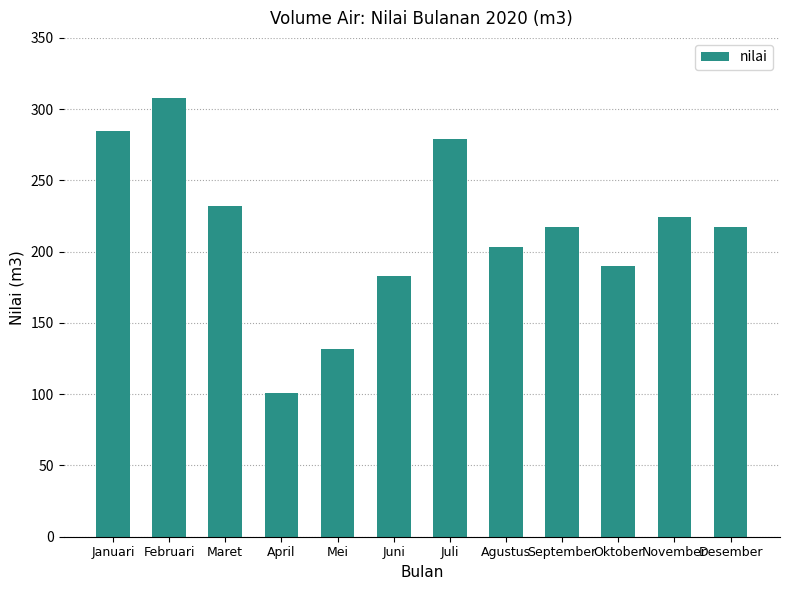

What is the approximate value at Oktober, to the nearest 5?

190